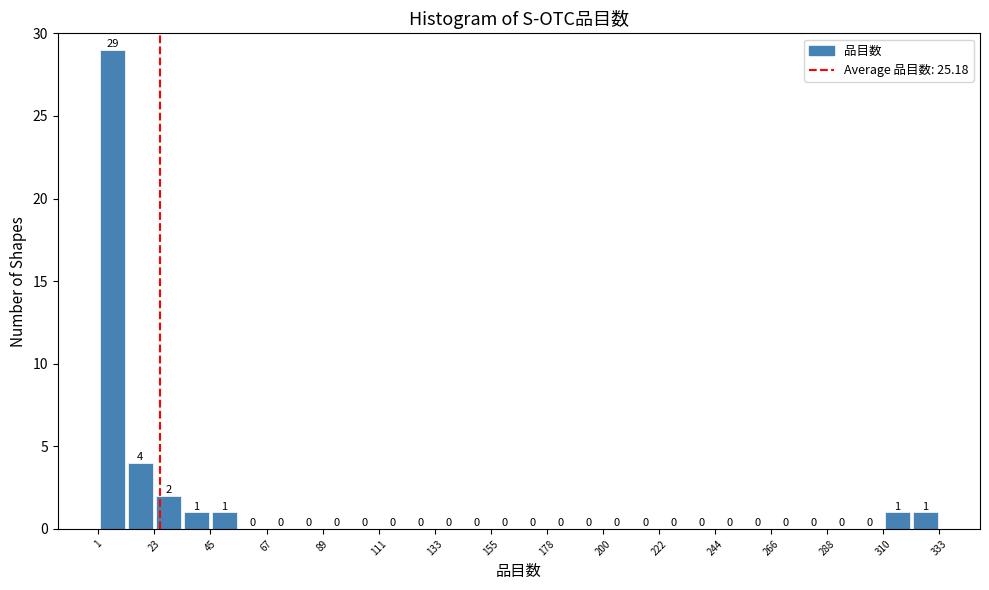

Around what value on the x-axis is the tallest bar? Give the approximate position of its centre, as read against the axis.

5